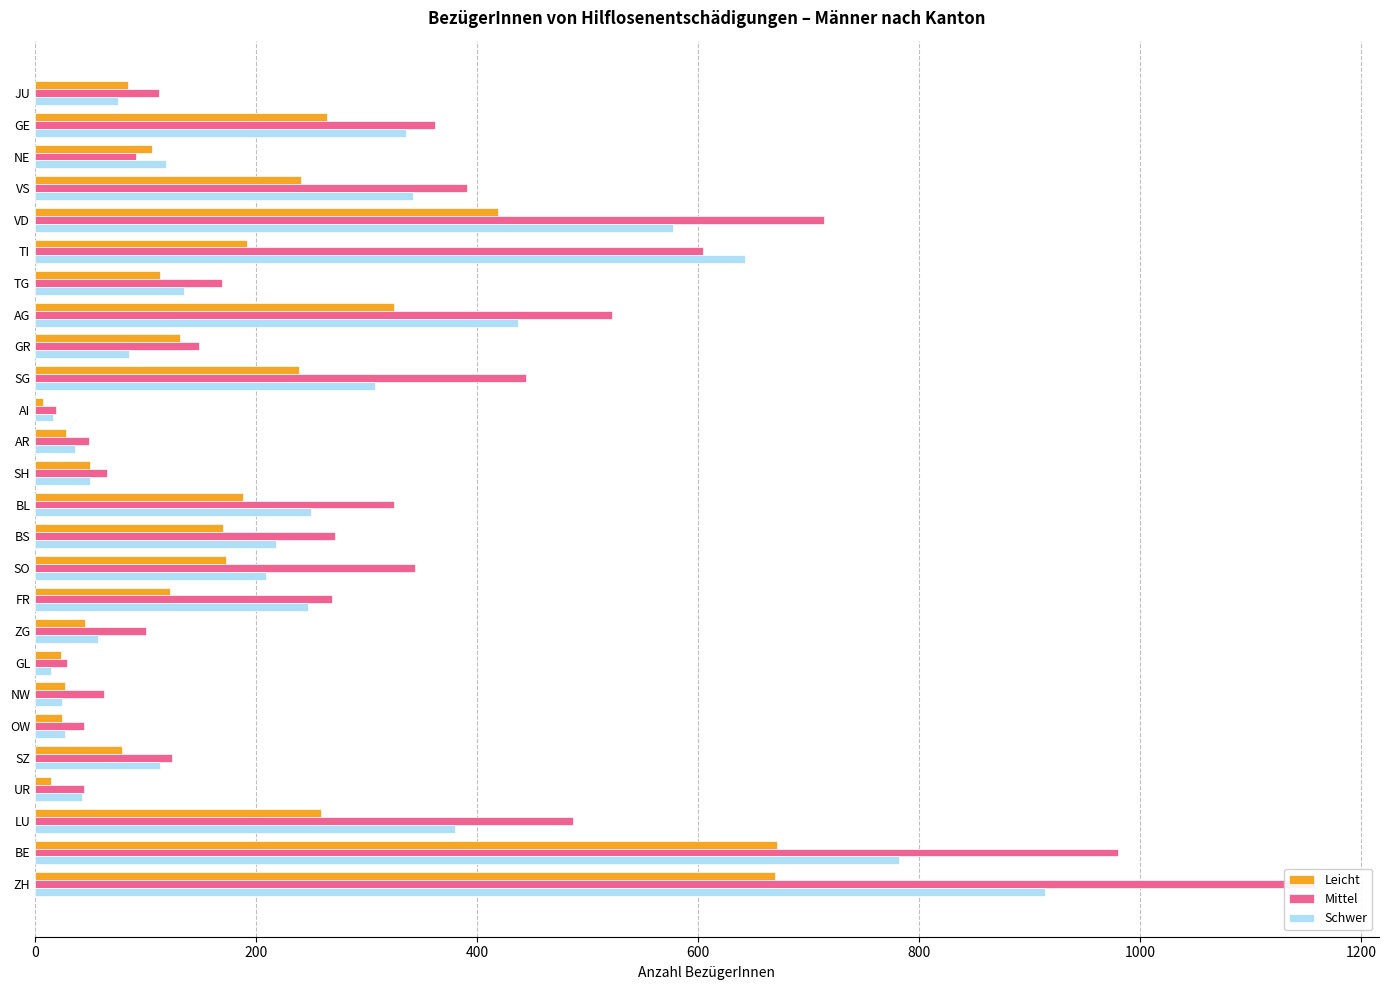

What is the highest value of the Schwer series?

914